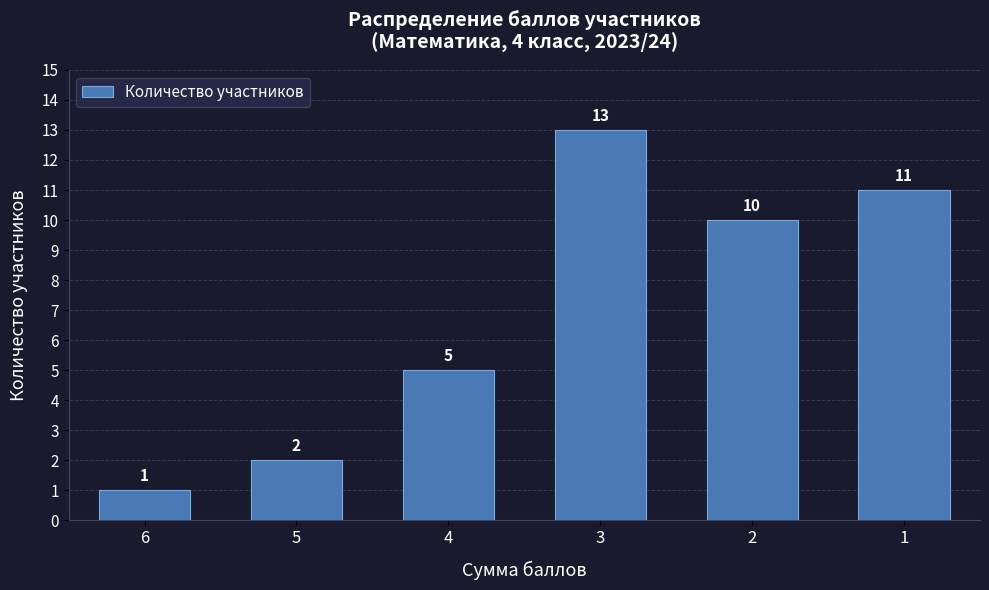

Reading right to left, list all the values displayed in this chart.

11	10	13	5	2	1